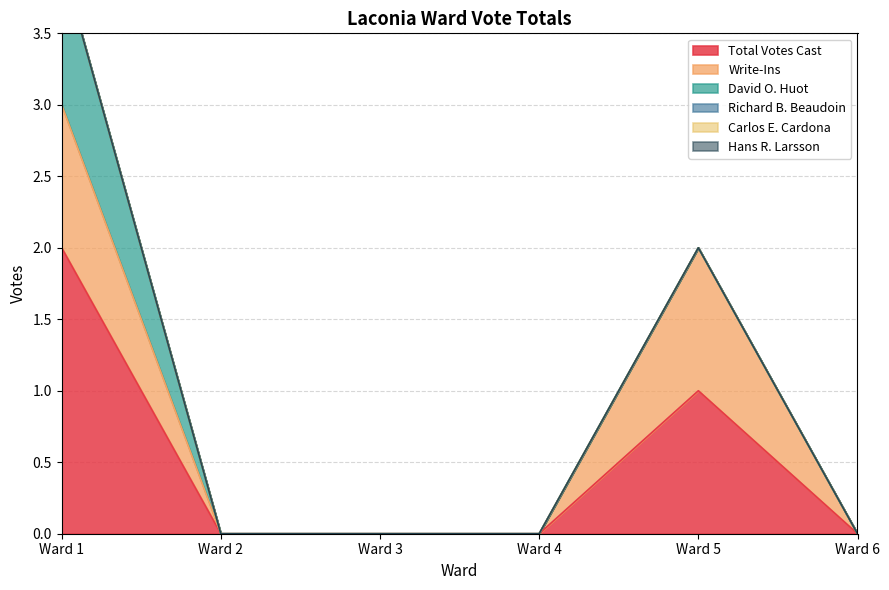

Count the Write-Ins values in the range 0 to 1.

6